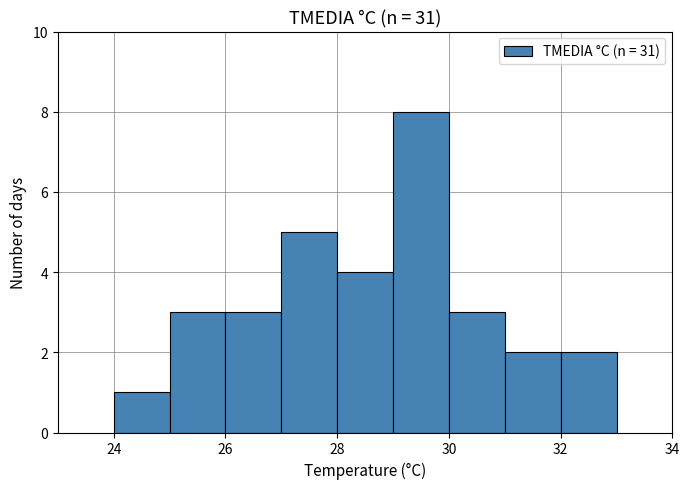

Reading left to right, transcribe this chart: for each bar, give the range it covers on the x-axis and its height. The values are not printed on the chart, so give them approximately, as read against the axis.

24 to 25: 1
25 to 26: 3
26 to 27: 3
27 to 28: 5
28 to 29: 4
29 to 30: 8
30 to 31: 3
31 to 32: 2
32 to 33: 2